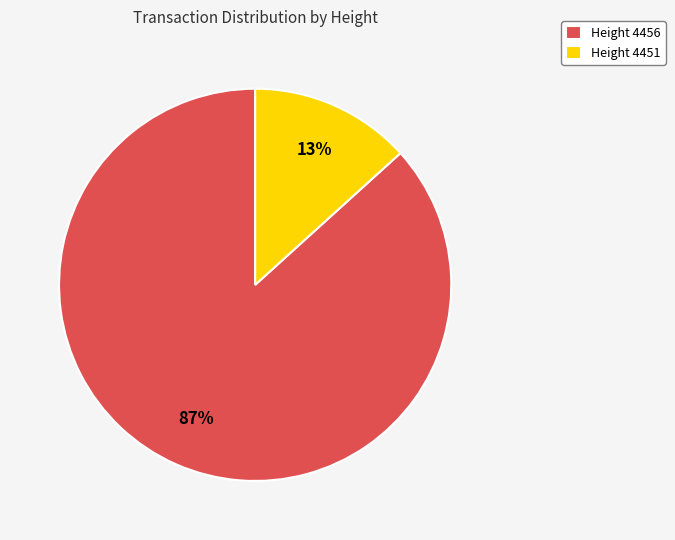

Which category has the smallest portion of the pie?

Height 4451